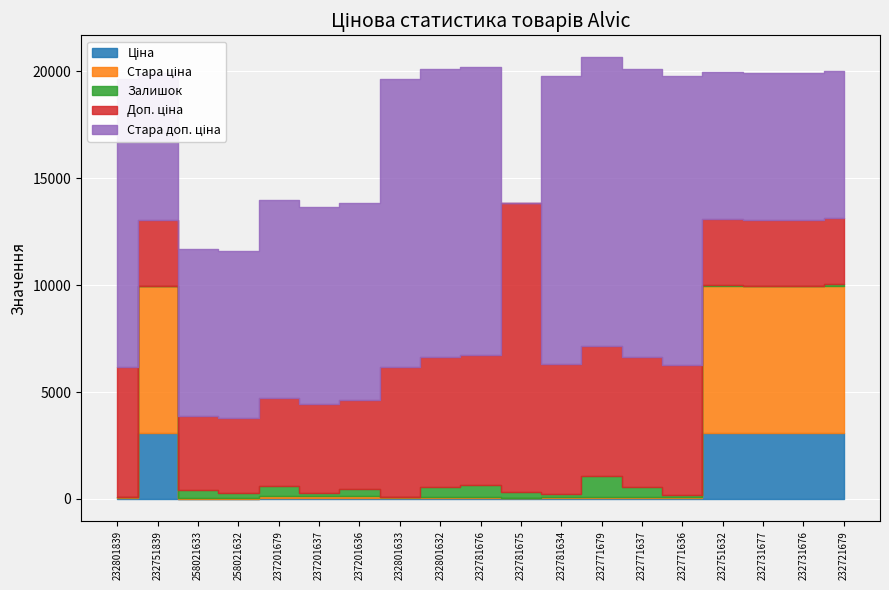

At which category does the chart reach its peak across all series?

232781675